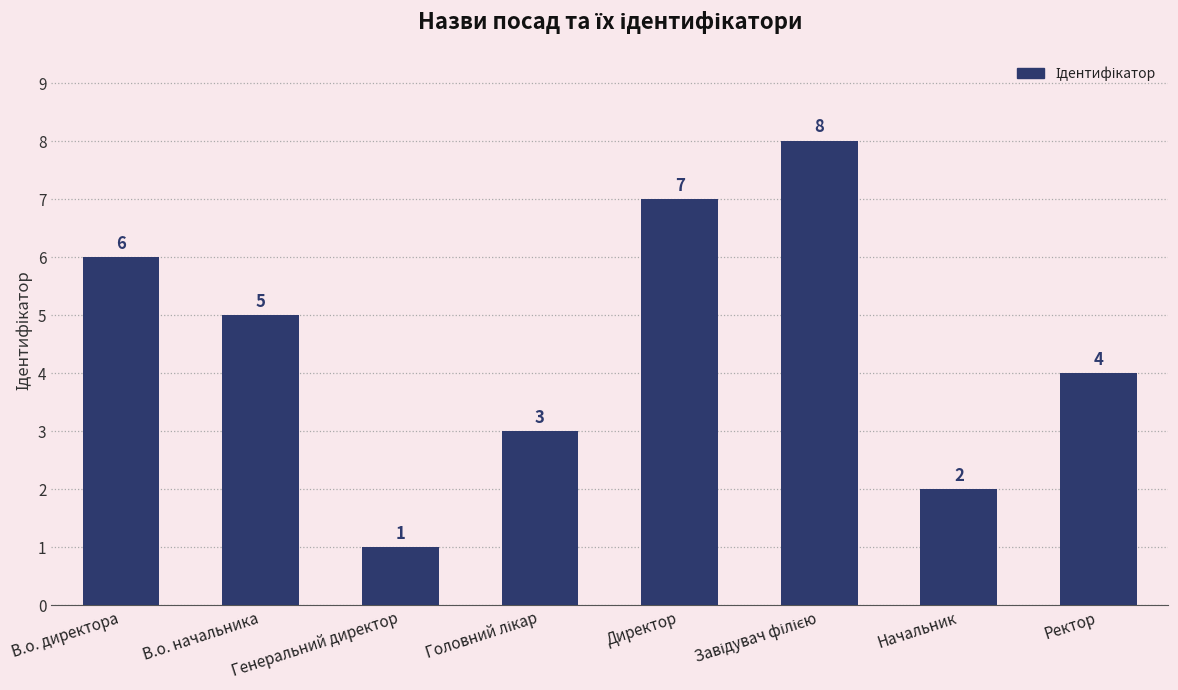

Count the values in the range 3 to 7.

5